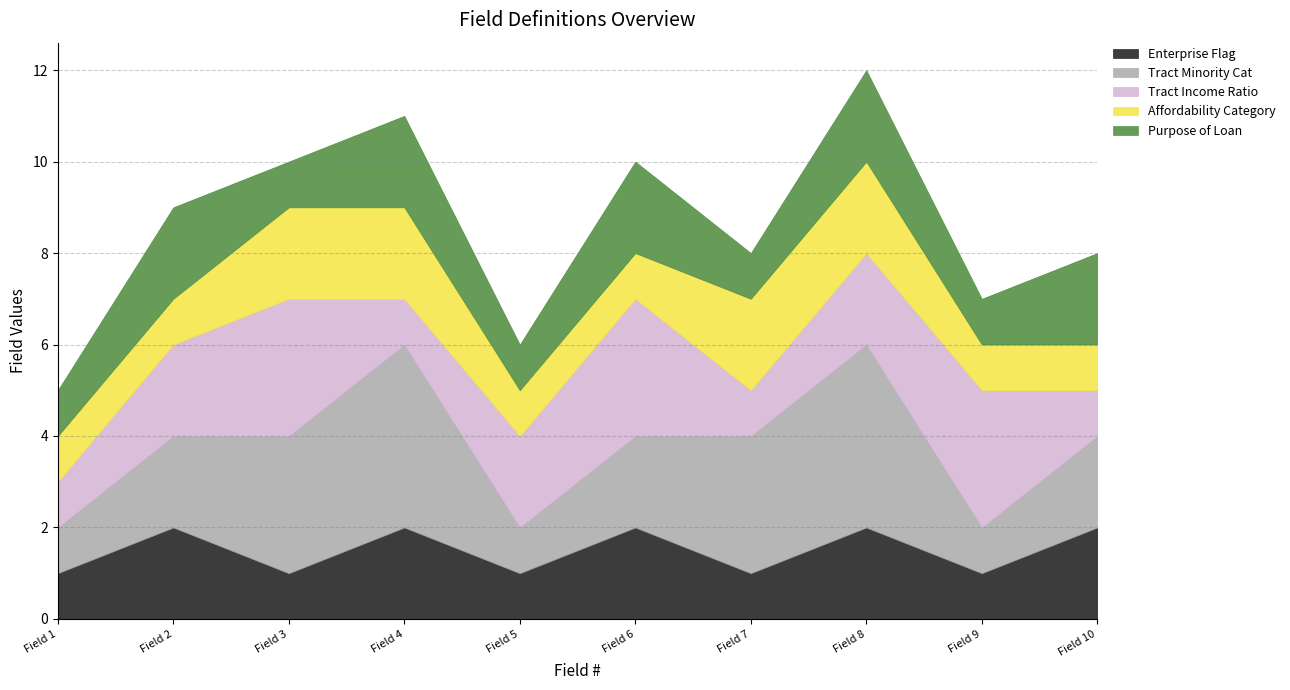

Between Field 5 and Field 10, which series saw the biggest shift?

Enterprise Flag